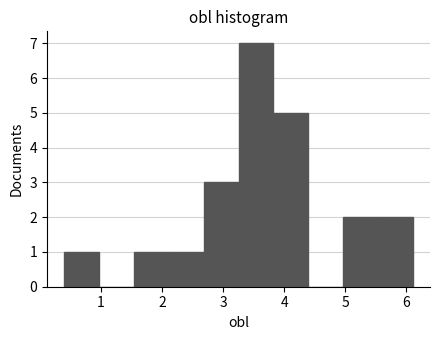

What is the height of the bar covering 3.82 to 4.39 on the x-axis? Neither the bar edges nor the heights are printed on the chart, so give them approximately, as read against the axes.

5